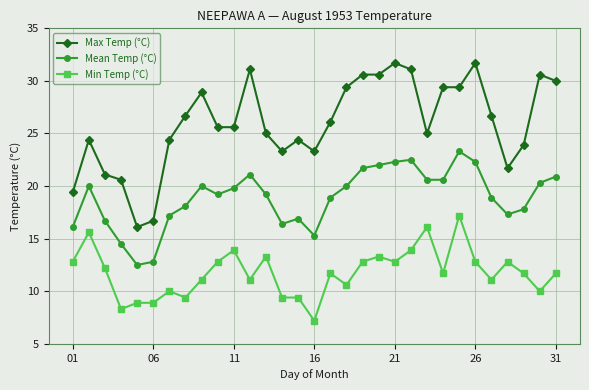

What is the difference between the maximum and minimum values in the Mean Temp (°C) series?

10.8